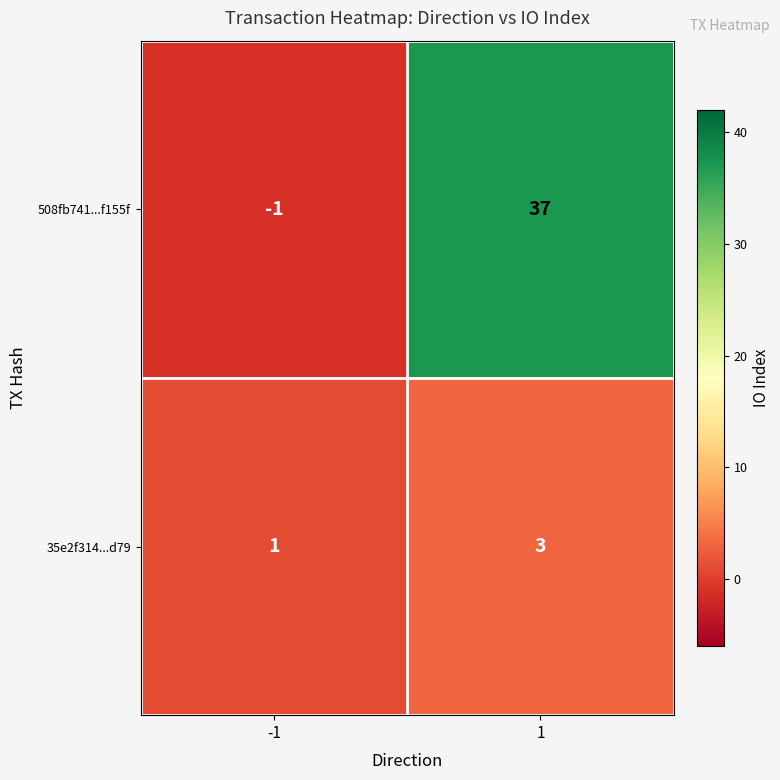

Reading left to right, what are all the values shown in this chart?

508fb741...f155f: -1	37
35e2f314...d79: 1	3